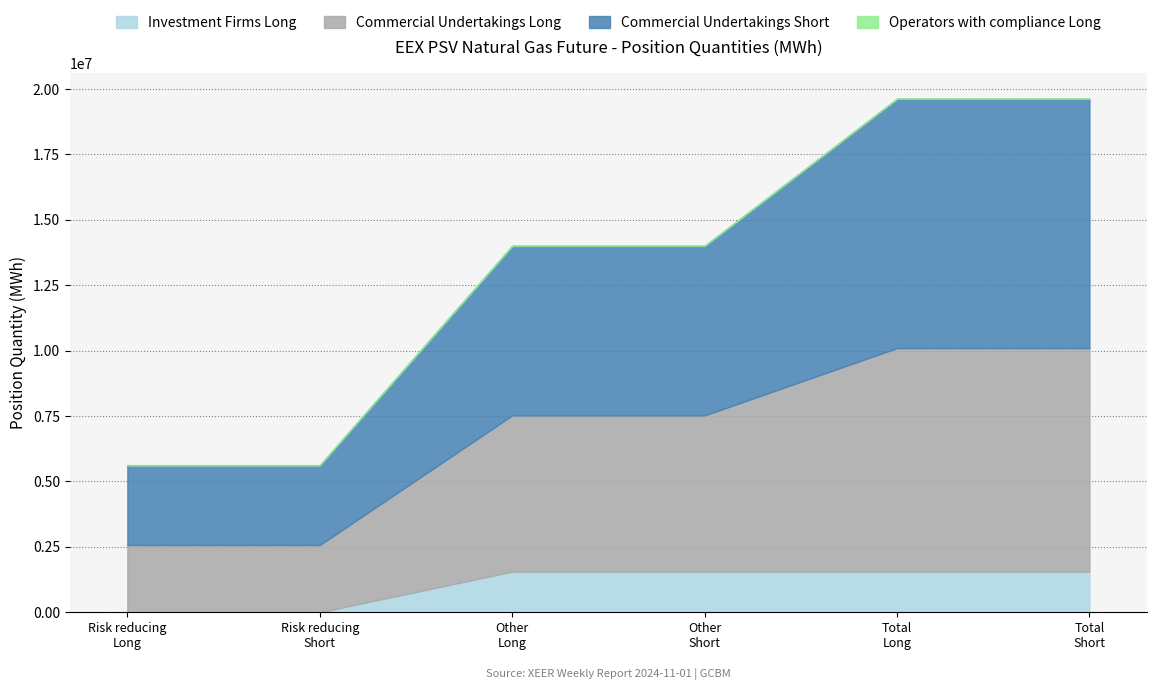

What is the label of the 6th point from the right?

Risk reducing (Long)